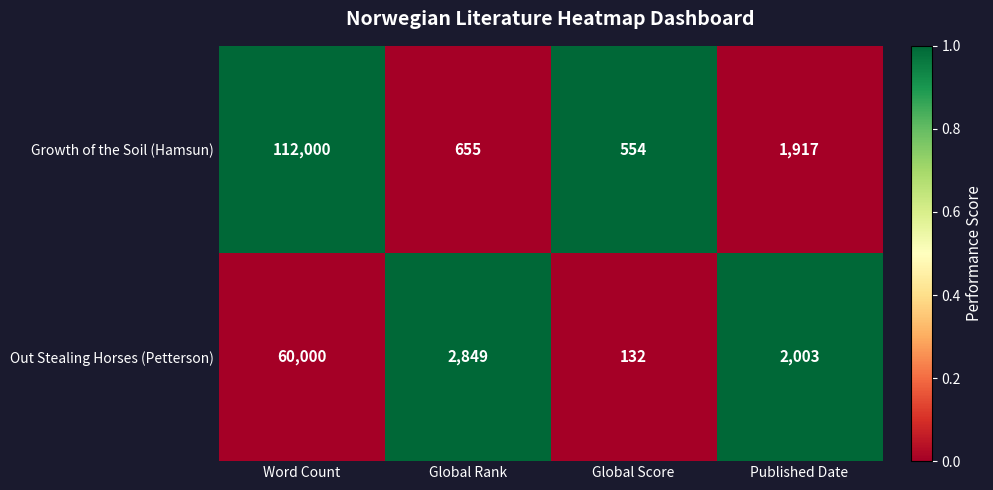

The Out Stealing Horses (Petterson) series shows 2663 at Published Date. True or false?

False